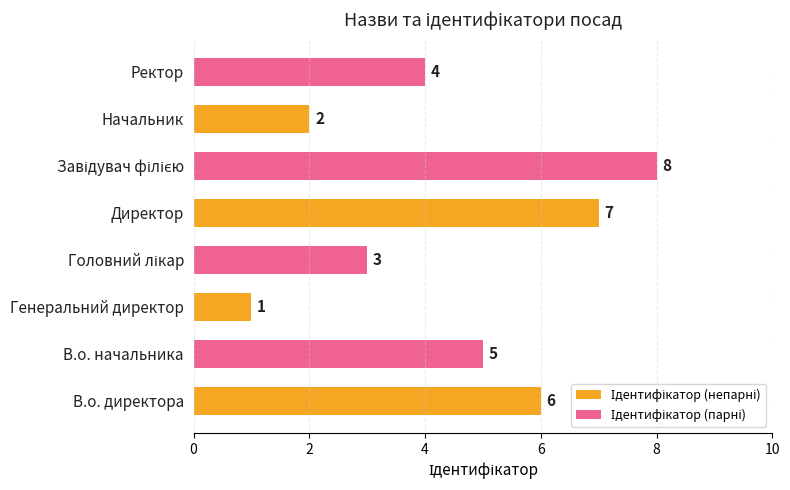

At which category is the sum across all series the highest?

Директор